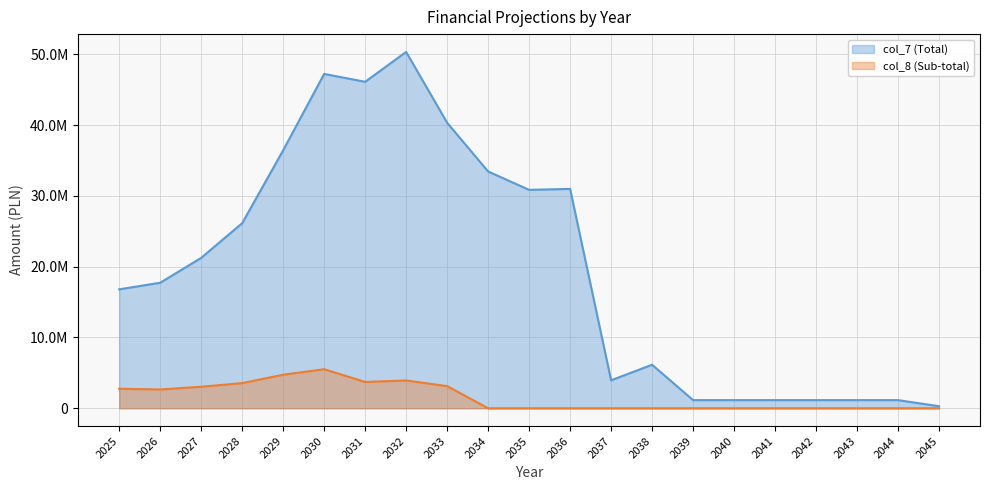

What are all the series names shown in the legend?

col_7 (Total), col_8 (Sub-total)